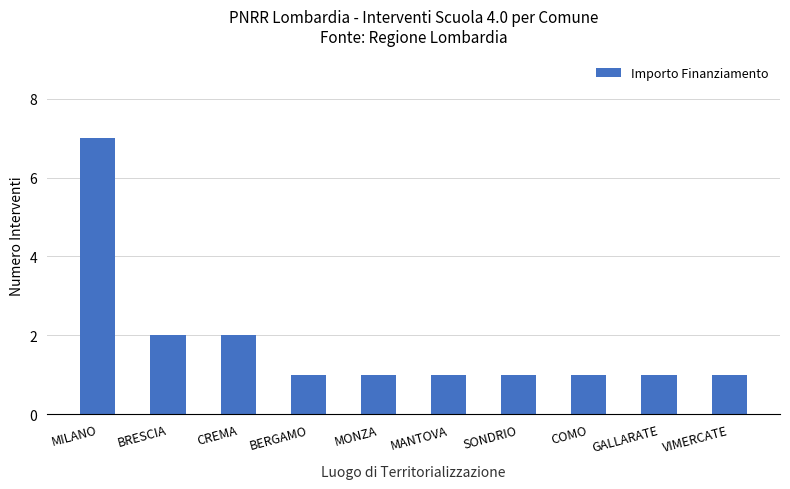

Between SONDRIO and MILANO, which is larger?

MILANO